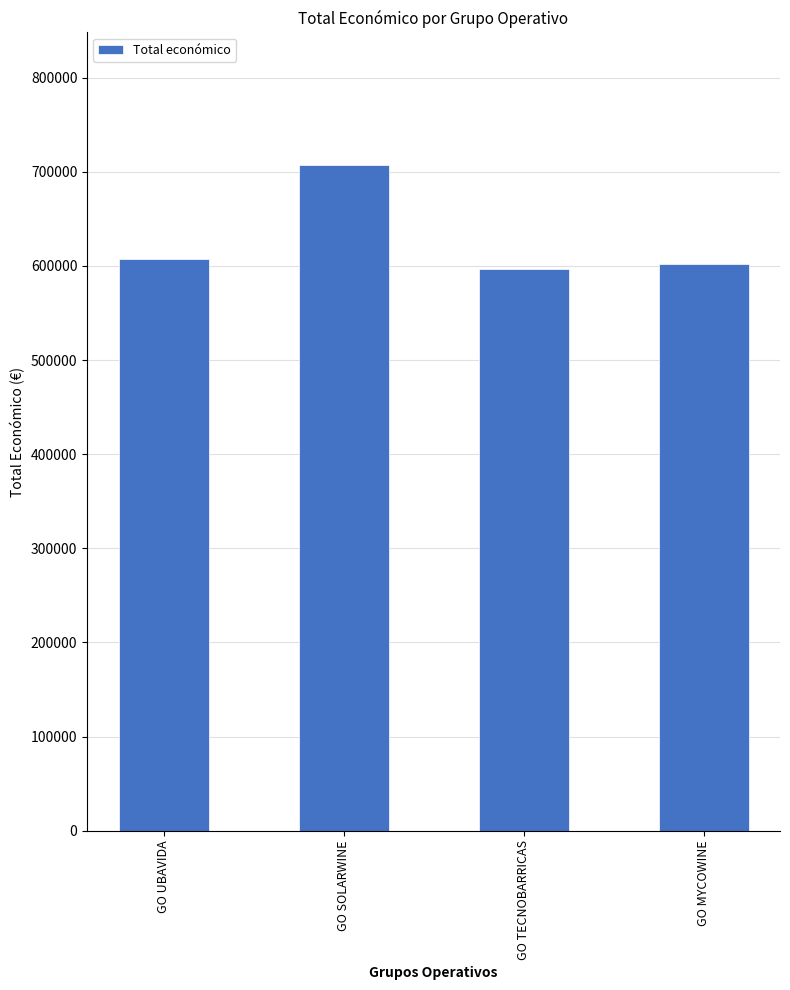

What is the difference between the maximum and minimum values?

110313.0